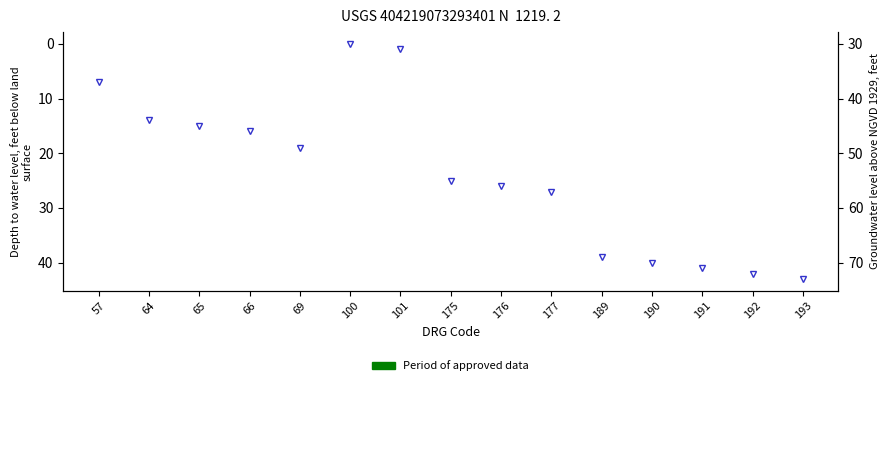

What is the value of the 10th point from the left?

27